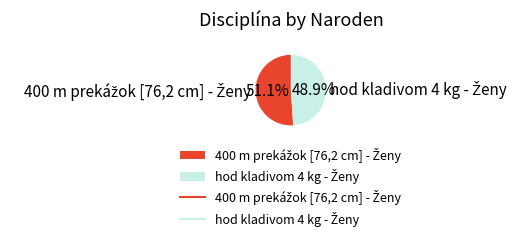

Is there a majority slice in this chart?

Yes